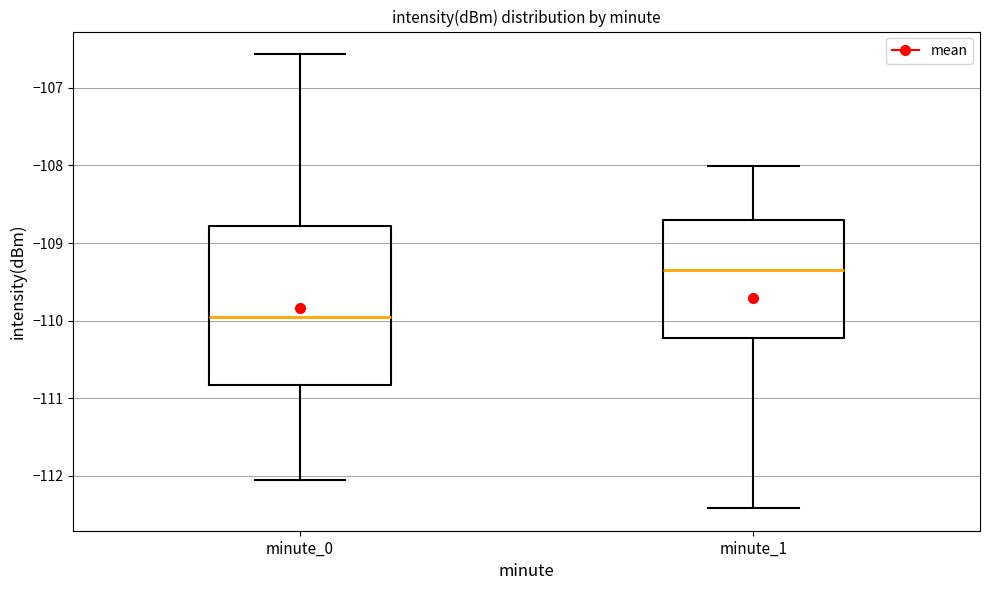

Which box's median line is the highest?

minute_1